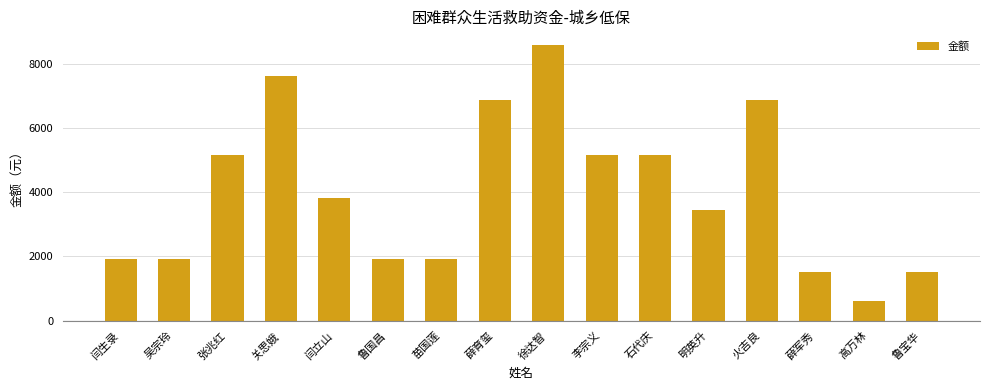

What is the smallest value displayed?

600